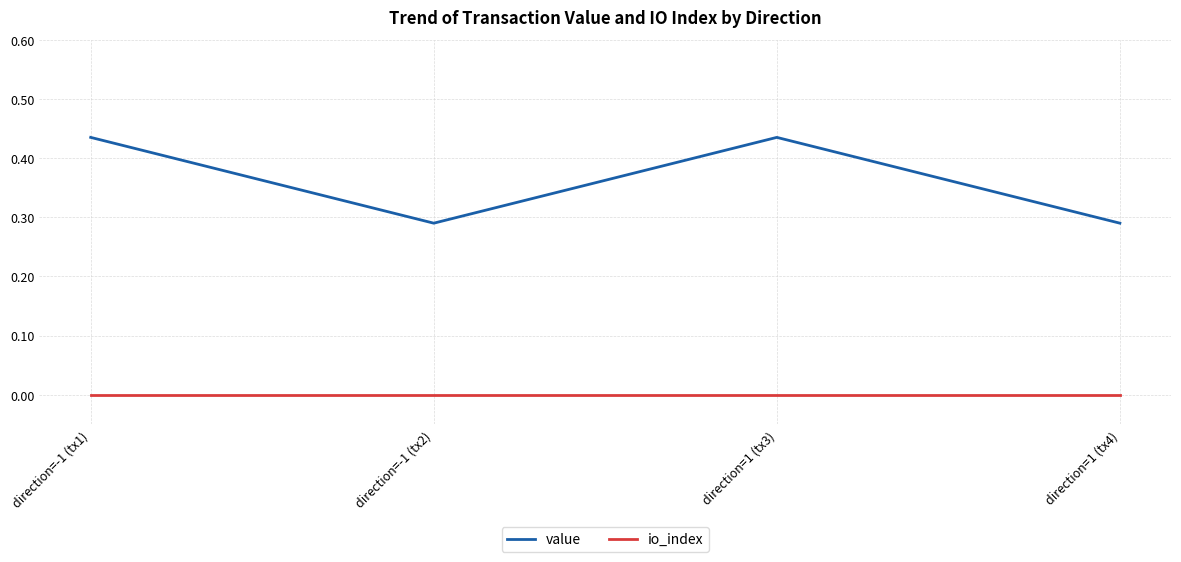

What position from the left is direction=-1 (tx1)?

1